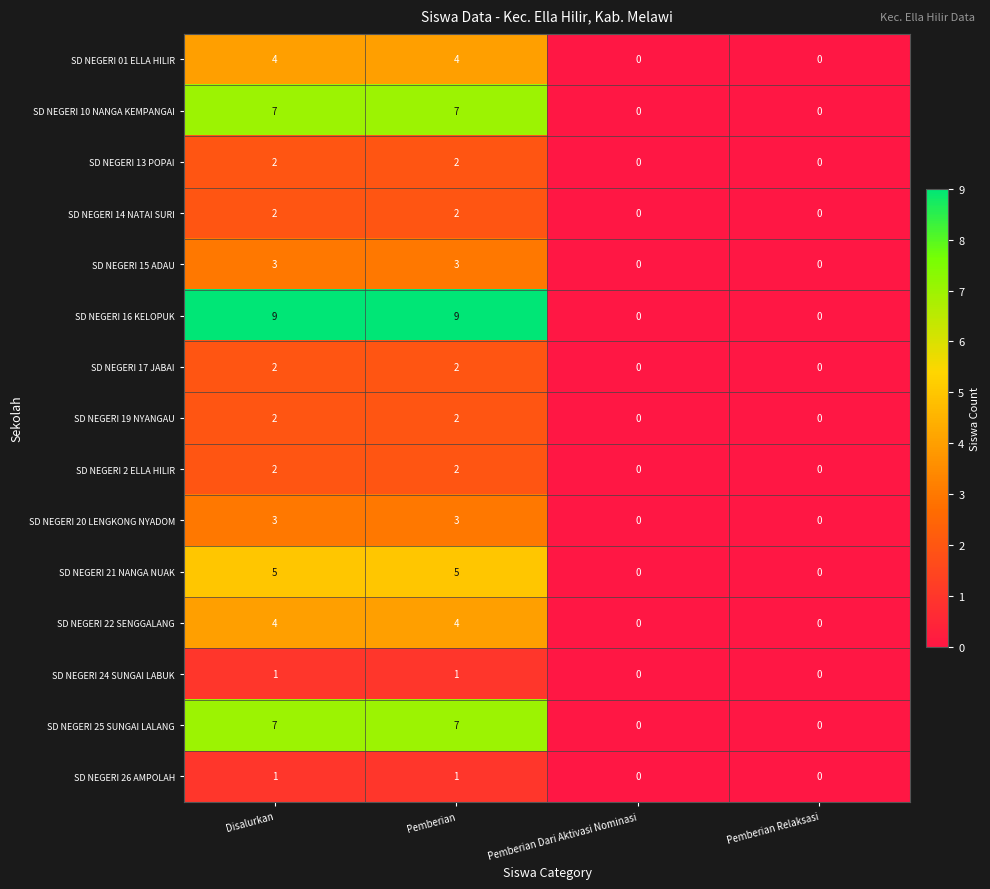

What is the difference between the second highest and second lowest values in the SD NEGERI 21 NANGA NUAK series?

5